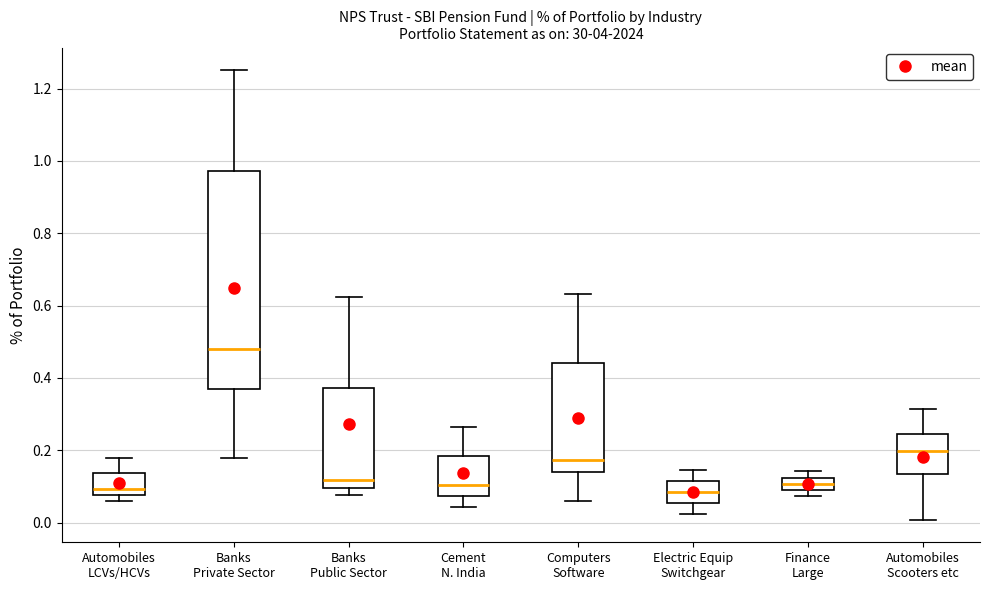

Reading left to right, read every box against the y-axis: the position of its median line, the range the box covers, and the ends of its whiskers. The values are not printed on the chart, so give them approximately, as read against the axis.

Automobiles LCVs/HCVs: median 0.10, box 0.08 to 0.14, whiskers 0.06 to 0.18
Banks Private Sector: median 0.48, box 0.36 to 0.98, whiskers 0.18 to 1.26
Banks Public Sector: median 0.12, box 0.10 to 0.38, whiskers 0.08 to 0.62
Cement N. India: median 0.10, box 0.08 to 0.18, whiskers 0.04 to 0.26
Computers Software: median 0.18, box 0.14 to 0.44, whiskers 0.06 to 0.64
Electric Equip Switchgear: median 0.08, box 0.06 to 0.12, whiskers 0.02 to 0.14
Finance Large: median 0.10 (inside the box), box 0.10 to 0.12, whiskers 0.08 to 0.14
Automobiles Scooters etc: median 0.20, box 0.14 to 0.24, whiskers 0.00 to 0.32